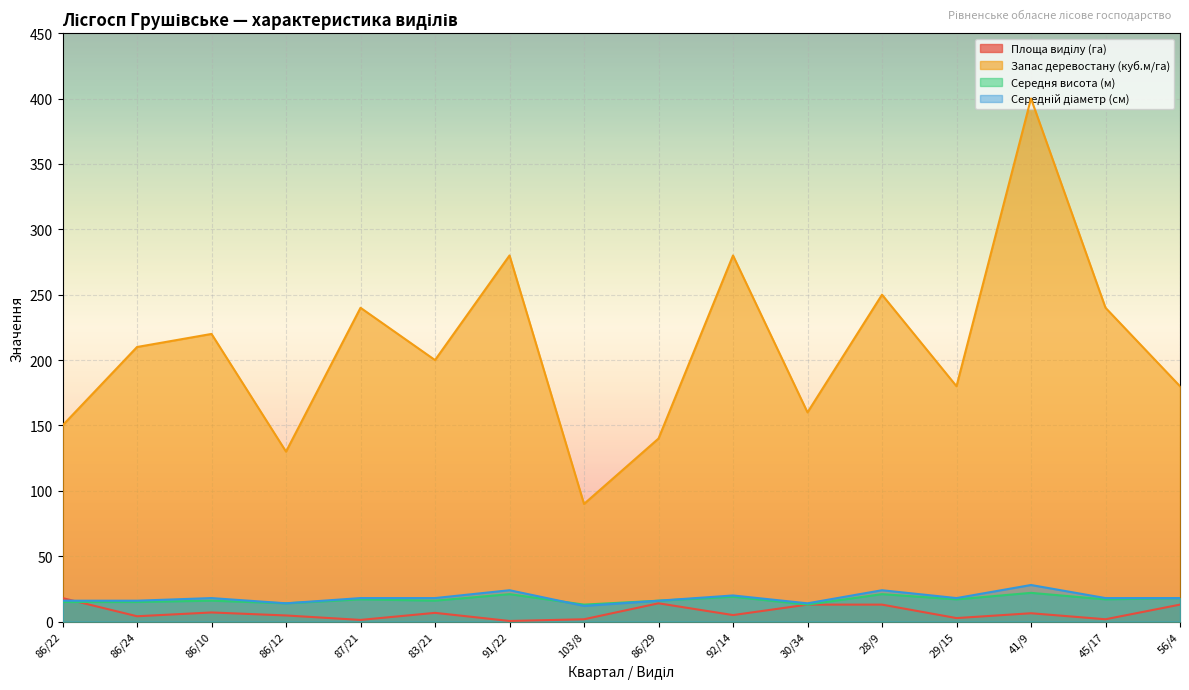

The value of Запас деревостану (куб.м/га) at 86/12 is 173.6. True or false?

False